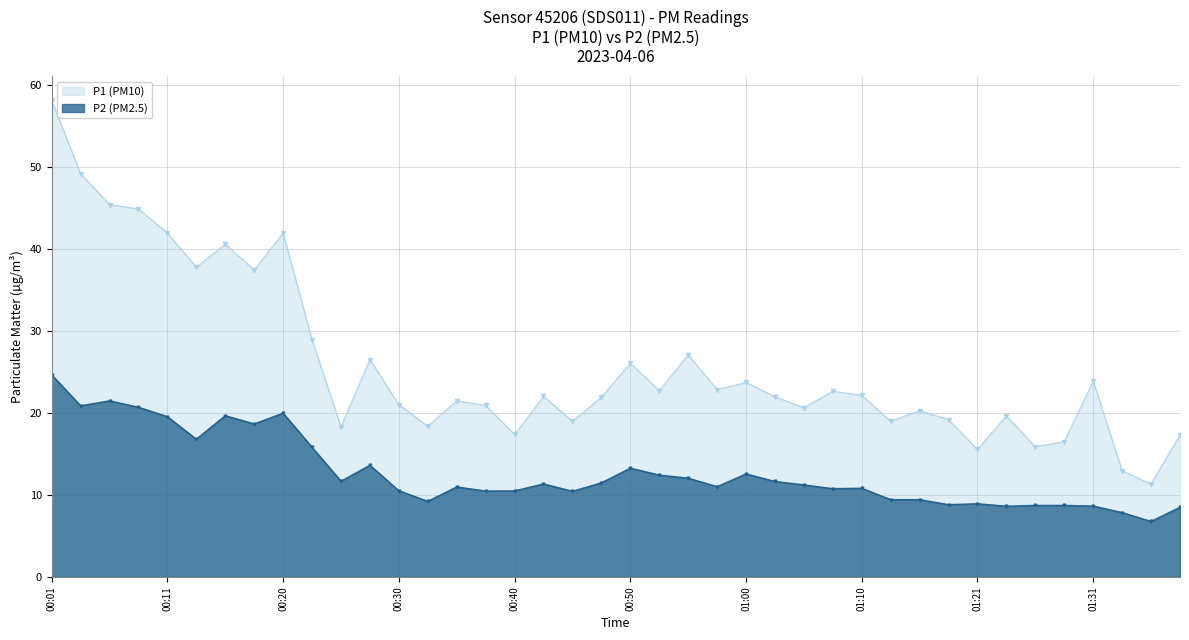

Which series changed the most between 00:06 and 00:43?

P1